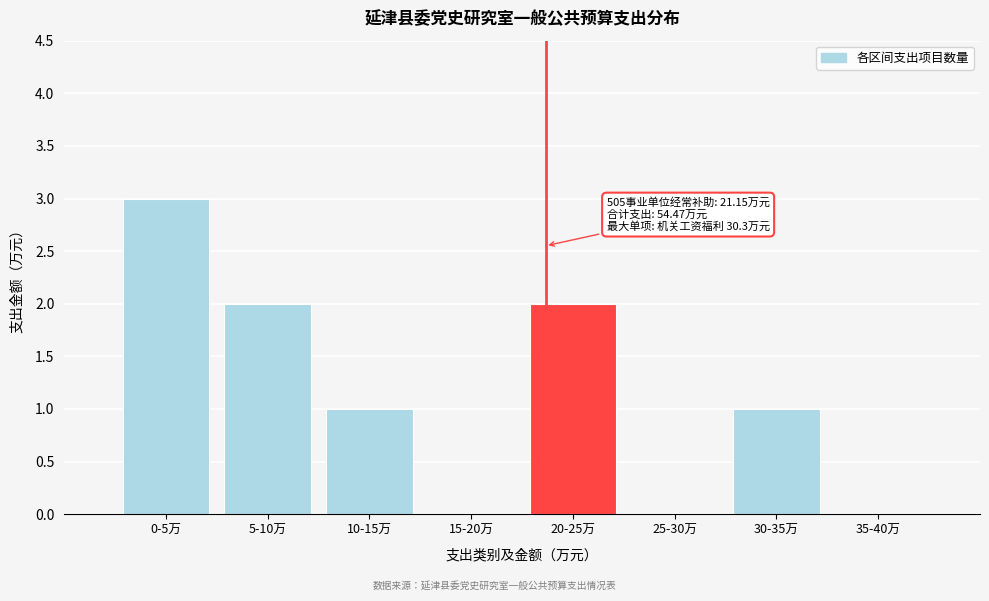

Reading left to right, transcribe all the data shown in this chart.

0-5万=3	5-10万=2	10-15万=1	15-20万=0	20-25万=2	25-30万=0	30-35万=1	35-40万=0